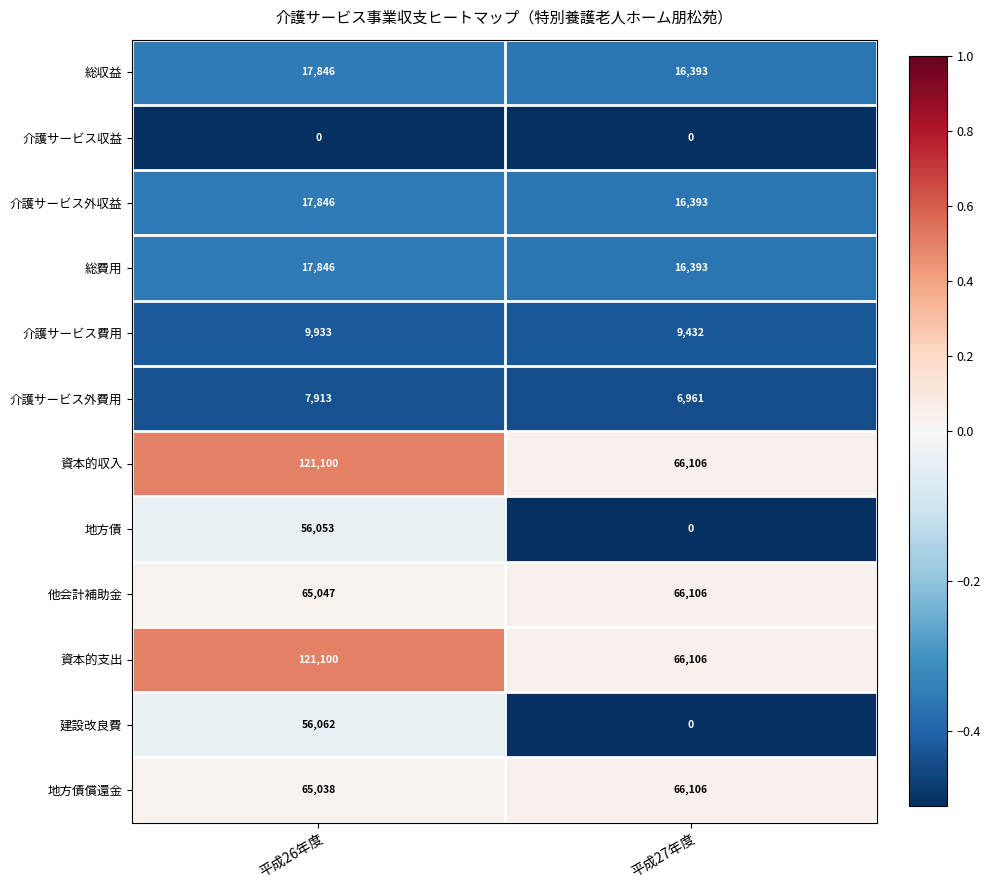

True or false: 地方債 has a value of 35506 at 平成27年度.

False